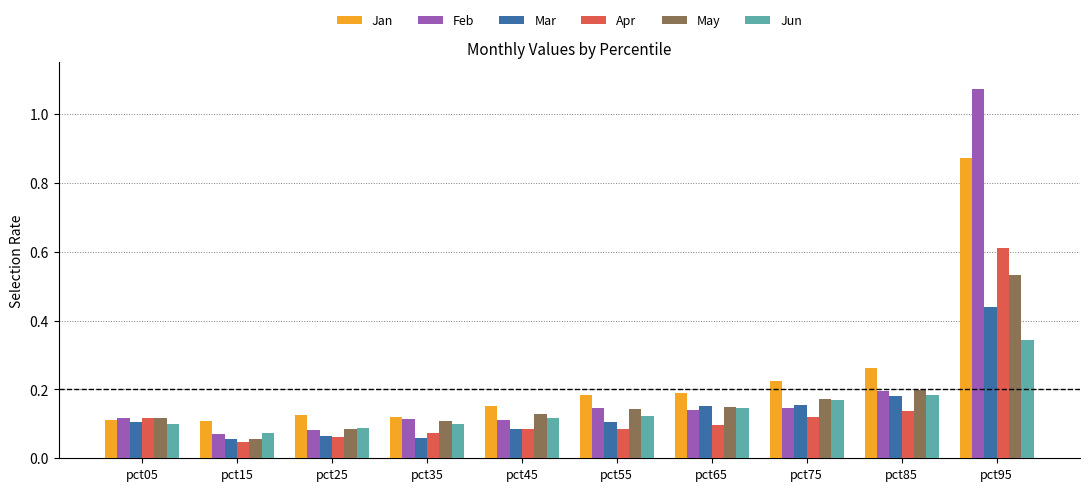

Is the value of Apr at pct45 greater than the value of May at pct45?

No